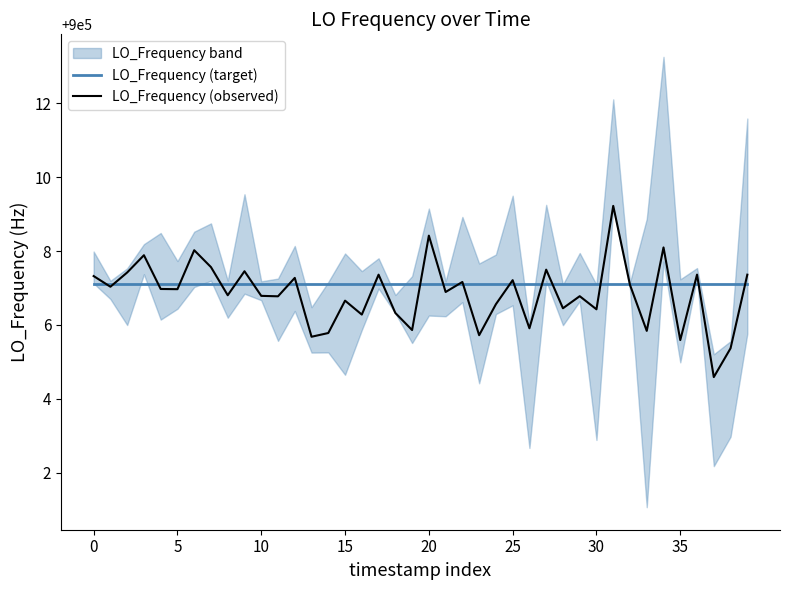

Which series ends up on top after the final intersection of LO_Frequency (target) and LO_Frequency (observed)?

LO_Frequency (observed)